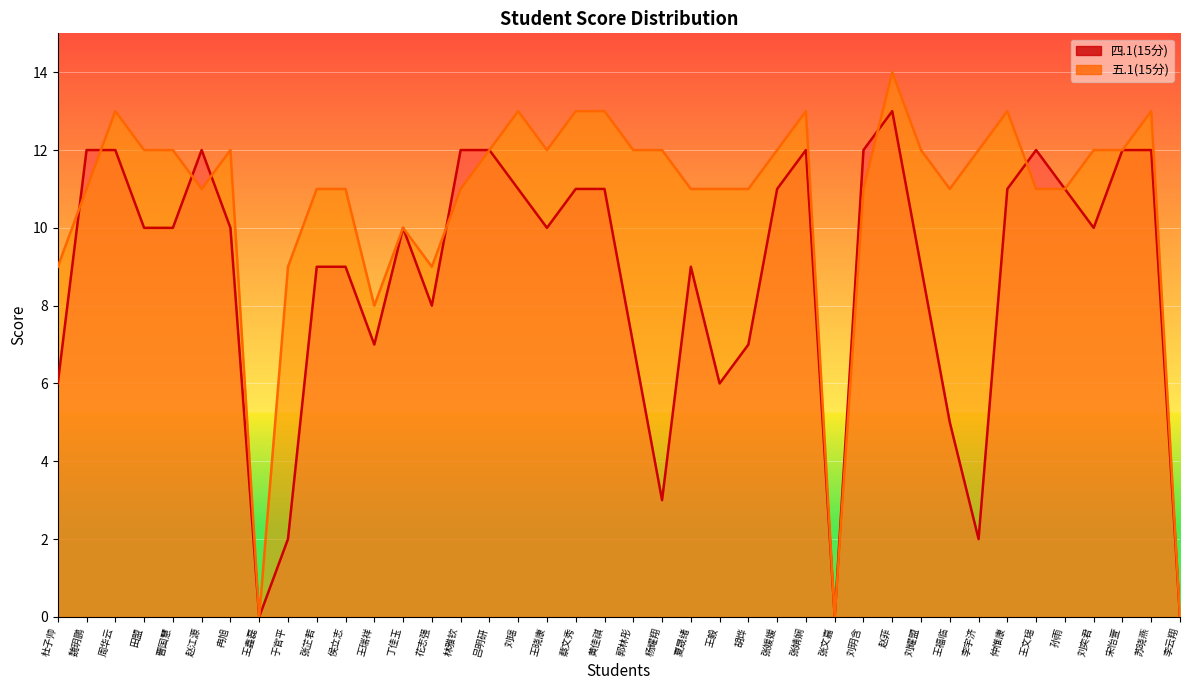

List the series in order of their peak value, highest first.

五.1(15分) line, 四.1(15分) line